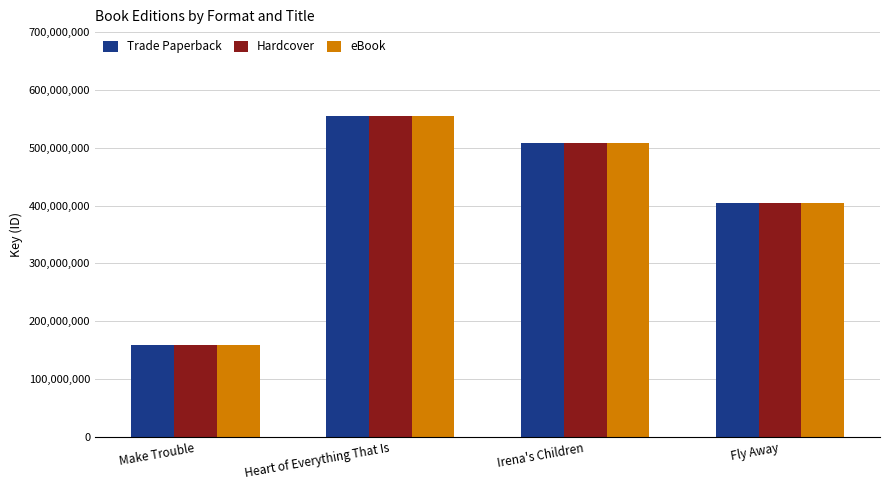

What is the total value across all series at Make Trouble?

475546788